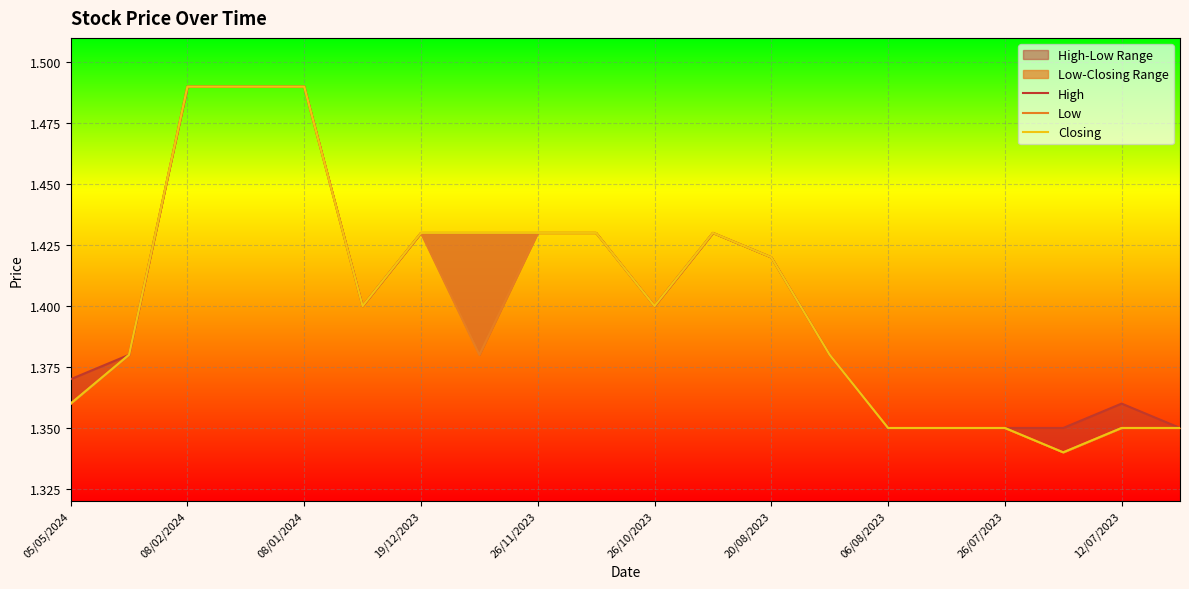

Where is the first local maximum for Closing?

11